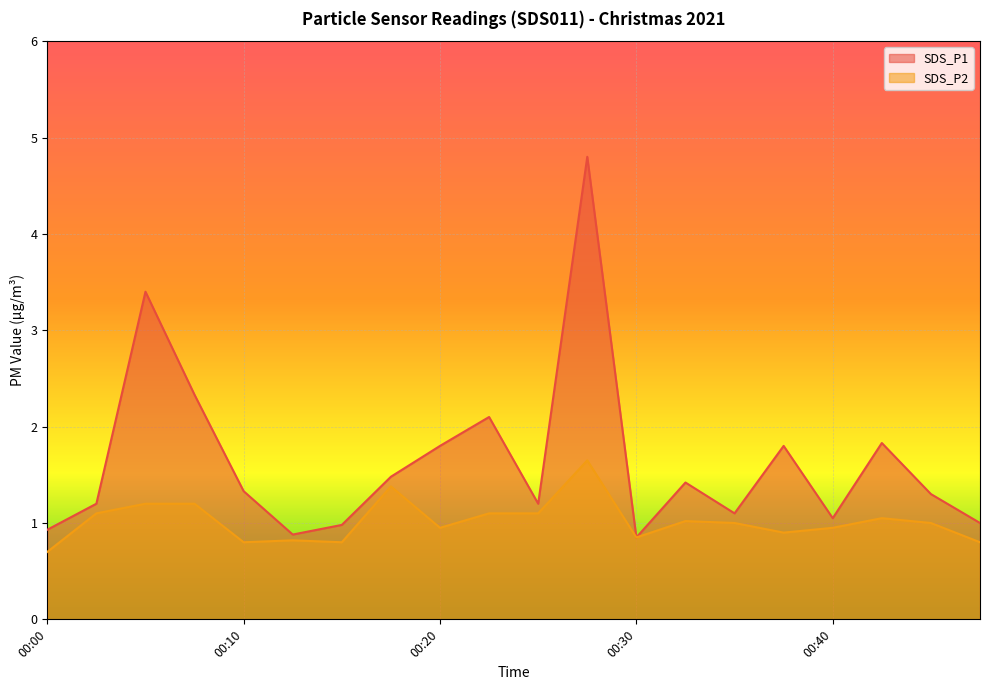

What is the difference between the highest and lowest values at 00:20?

0.9